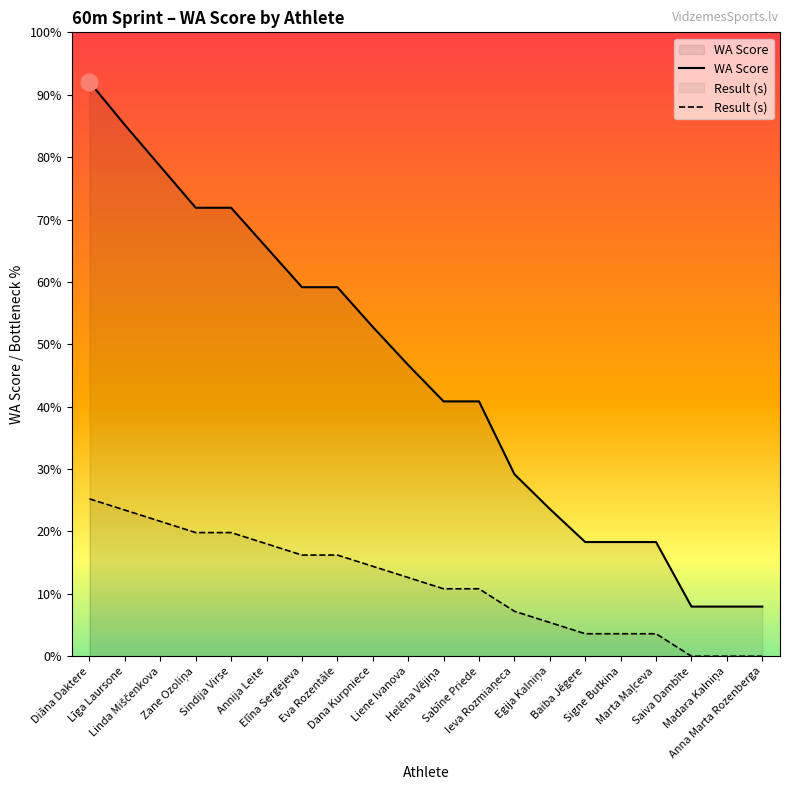

True or false: Result (s) and WA Score cross at least once.

False